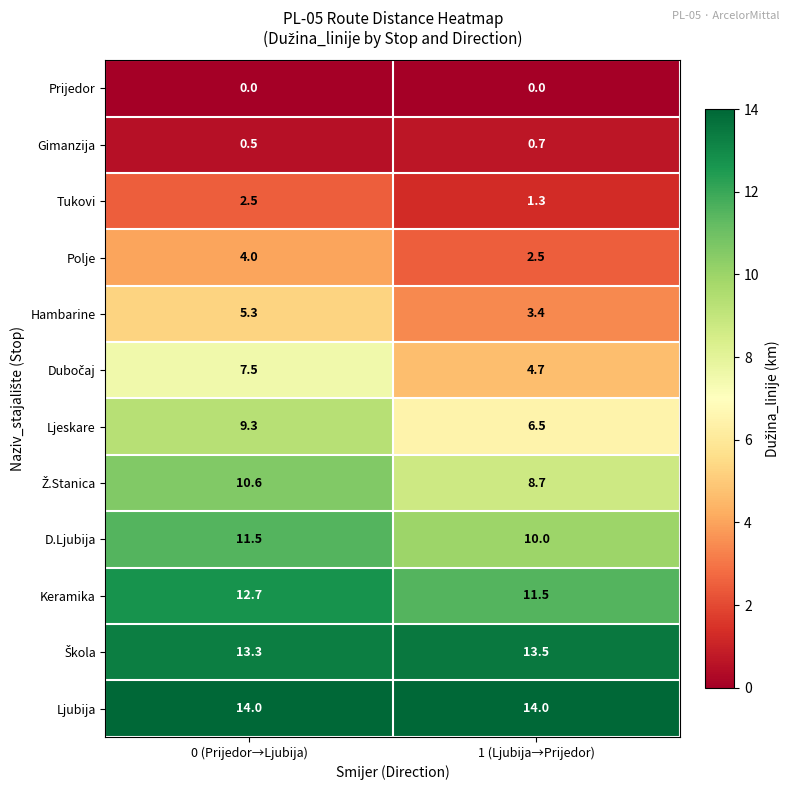

What is the maximum value shown in the chart?

14.0